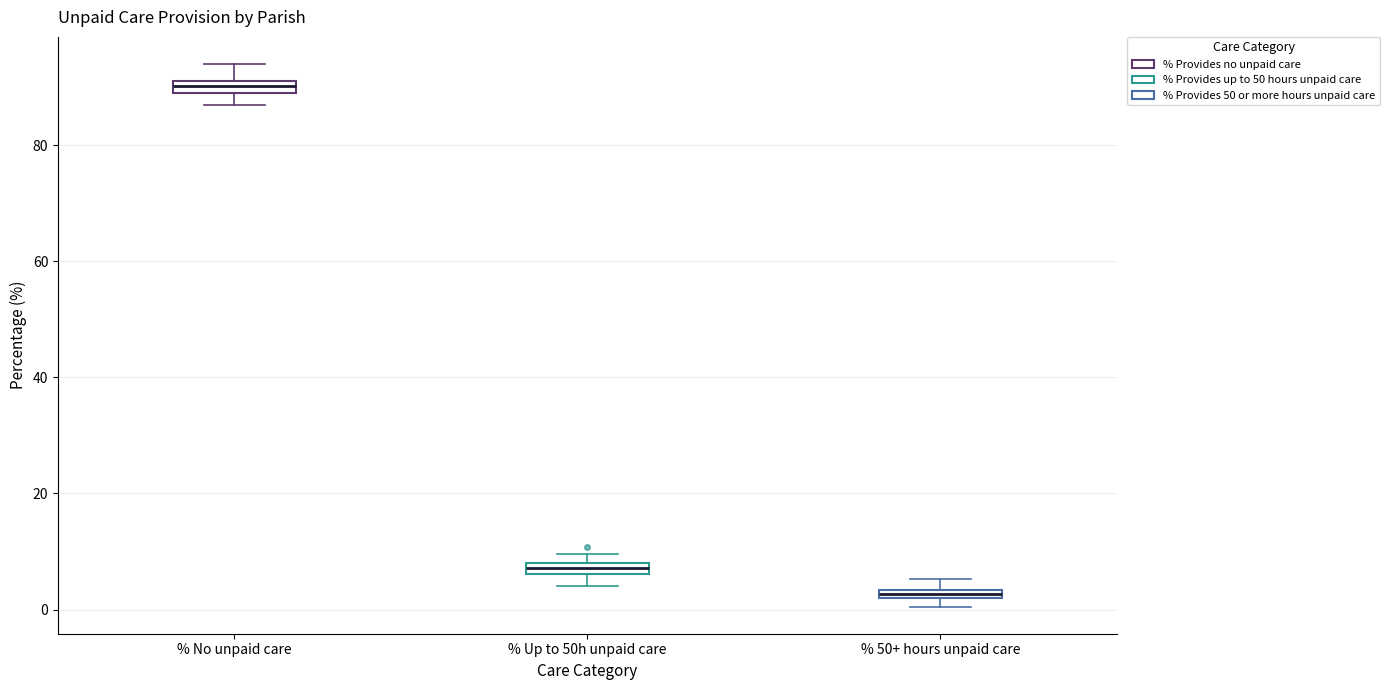

Where is the lower edge of the box for % 50+ hours unpaid care on the y-axis? The values are not printed on the chart, so give them approximately, as read against the axis.

2